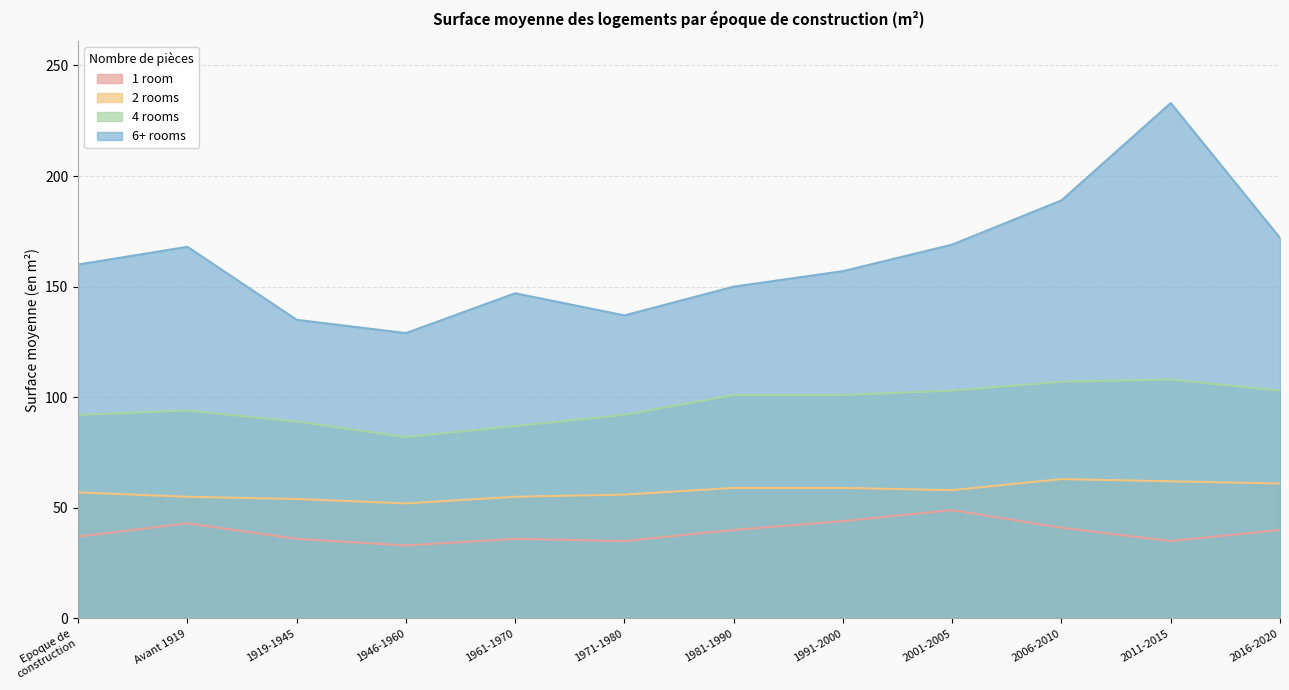

Which category has the lowest value across all series?

1946-1960